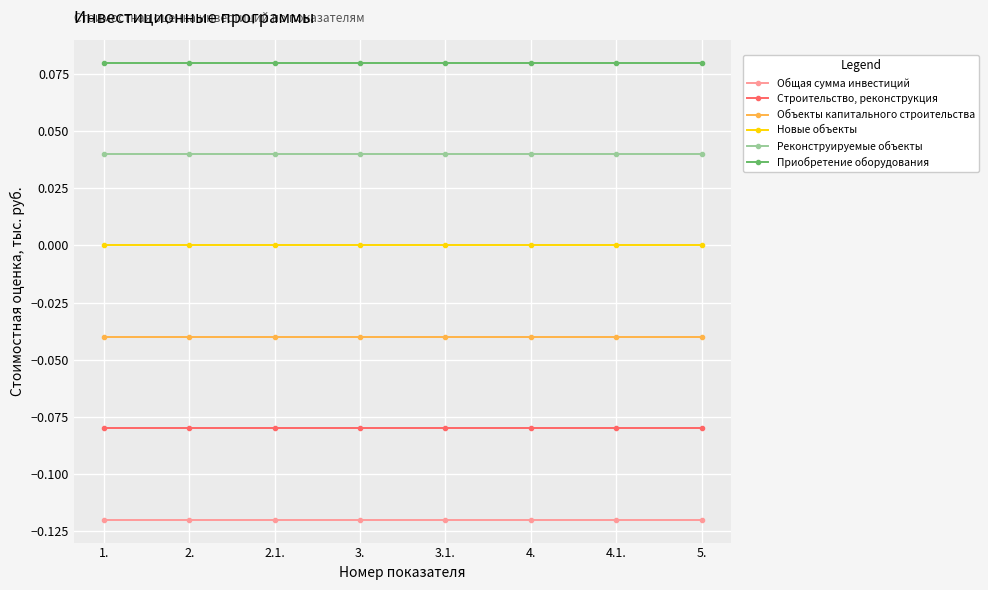

What is the label of the 4th point from the left?

3.